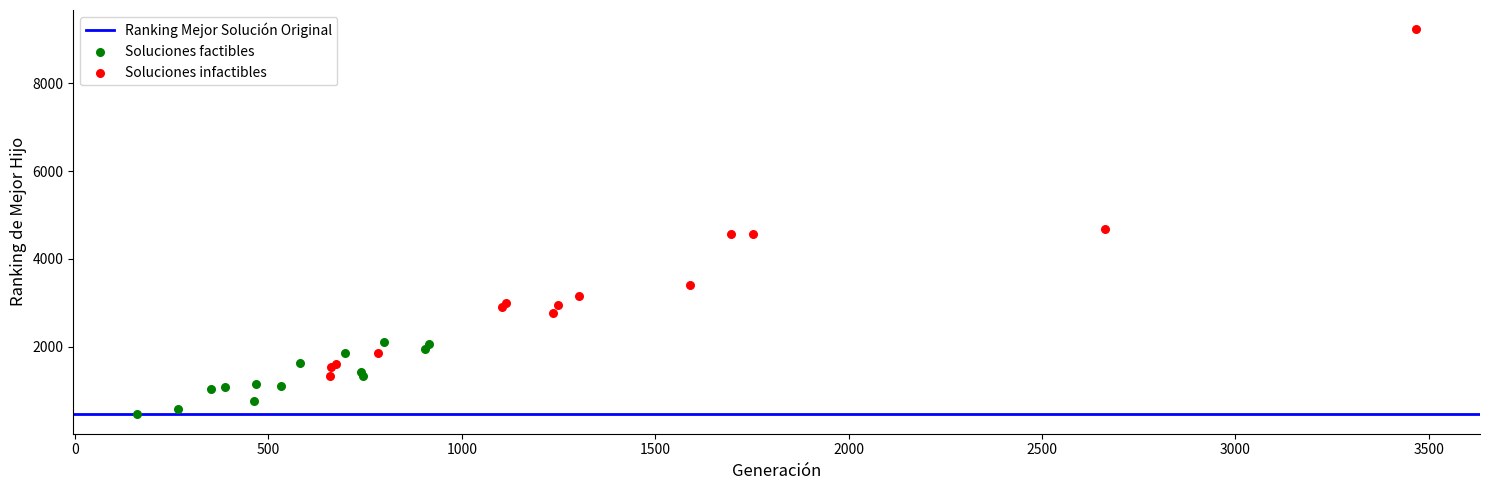

Which series reaches the minimum Y coordinate?

Soluciones factibles